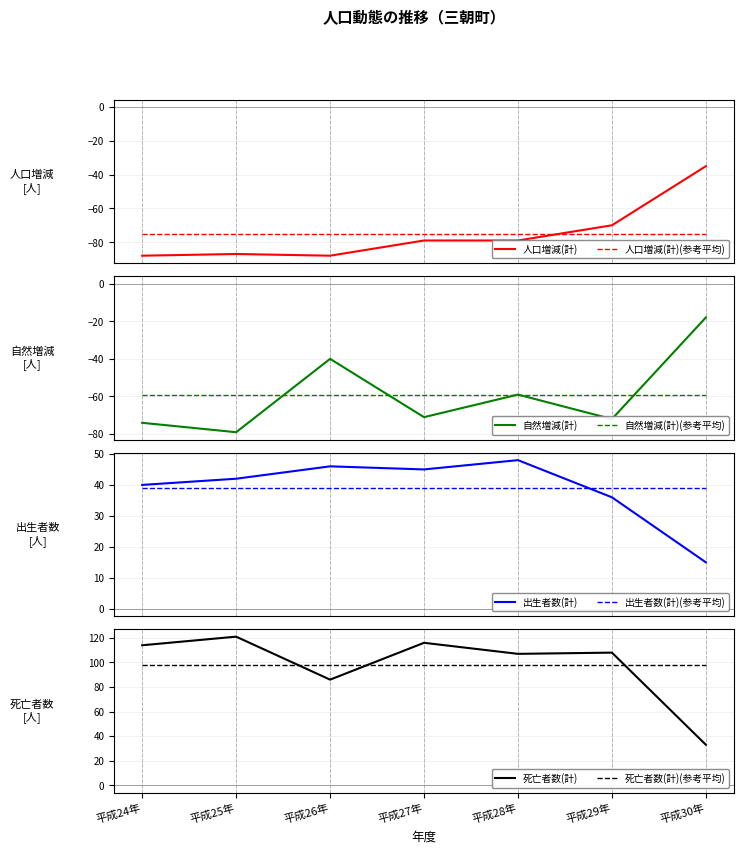

True or false: 死亡者数(計) and 人口増減(計) intersect in this chart.

False